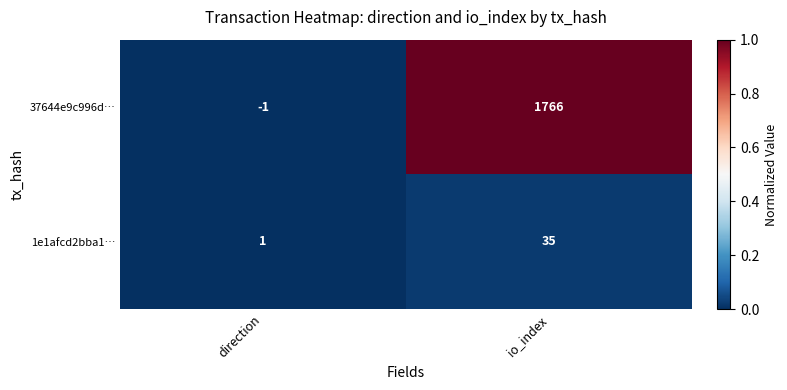

Which series has the largest range (max minus min)?

37644e9c996d…